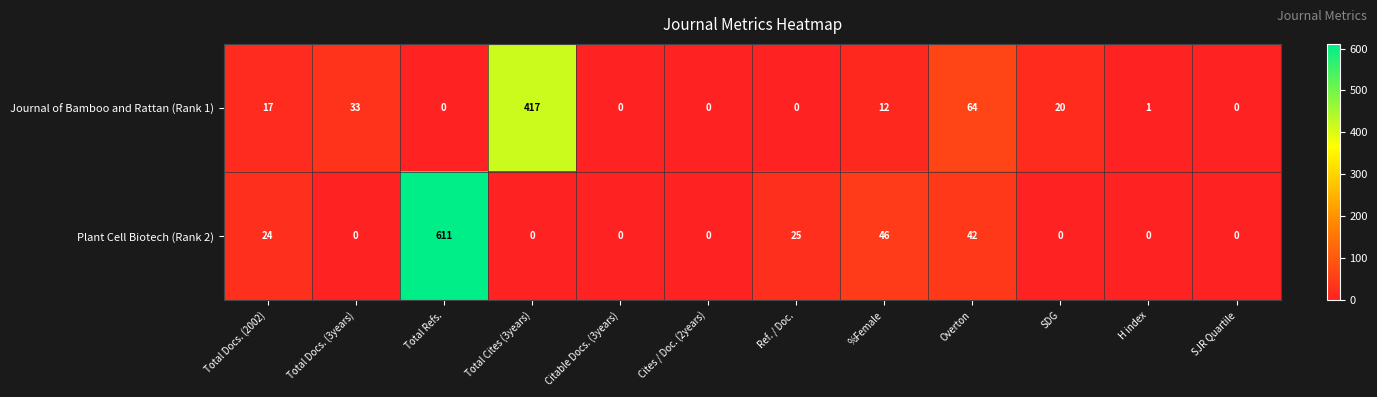

Reading left to right, transcribe all the data shown in this chart.

Journal of Bamboo and Rattan (Rank 1): 17	33	0	417	0	0	0	12	64	20	1	0
Plant Cell Biotech (Rank 2): 24	0	611	0	0	0	25	46	42	0	0	0